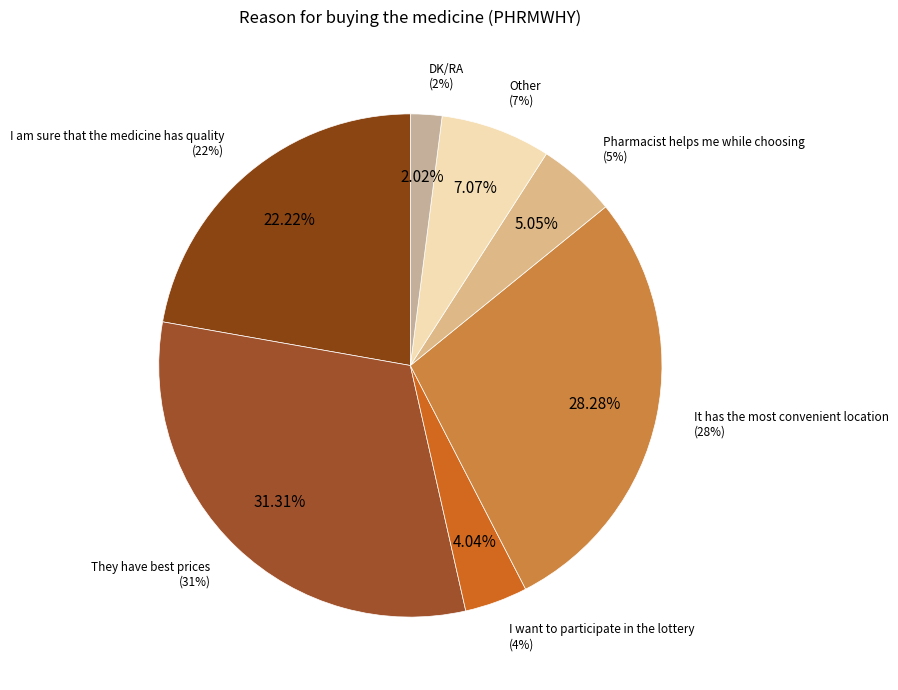

Rank the categories by value from highest to lowest.

They have best prices, It has the most convenient location, I am sure that the medicine has quality, Other, Pharmacist helps me while choosing, I want to participate in the lottery, DK/RA